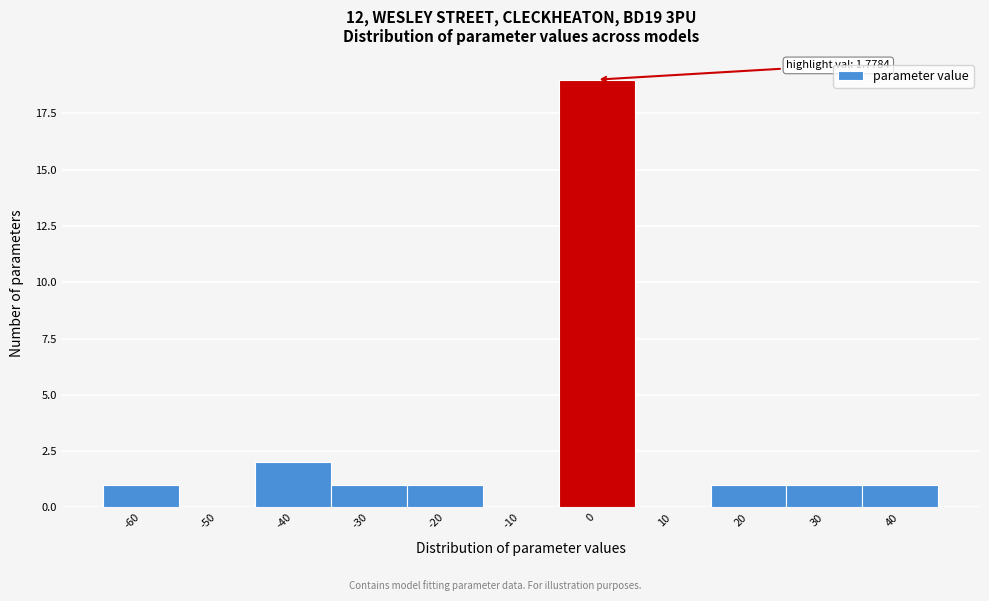

Reading left to right, extract all data points from this chart.

-60=1	-50=0	-40=2	-30=1	-20=1	-10=0	0=19	10=0	20=1	30=1	40=1